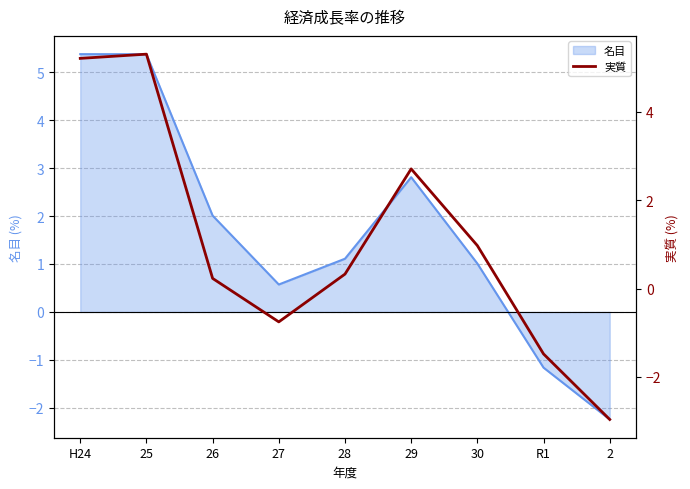

What is the greatest value displayed?

5.3